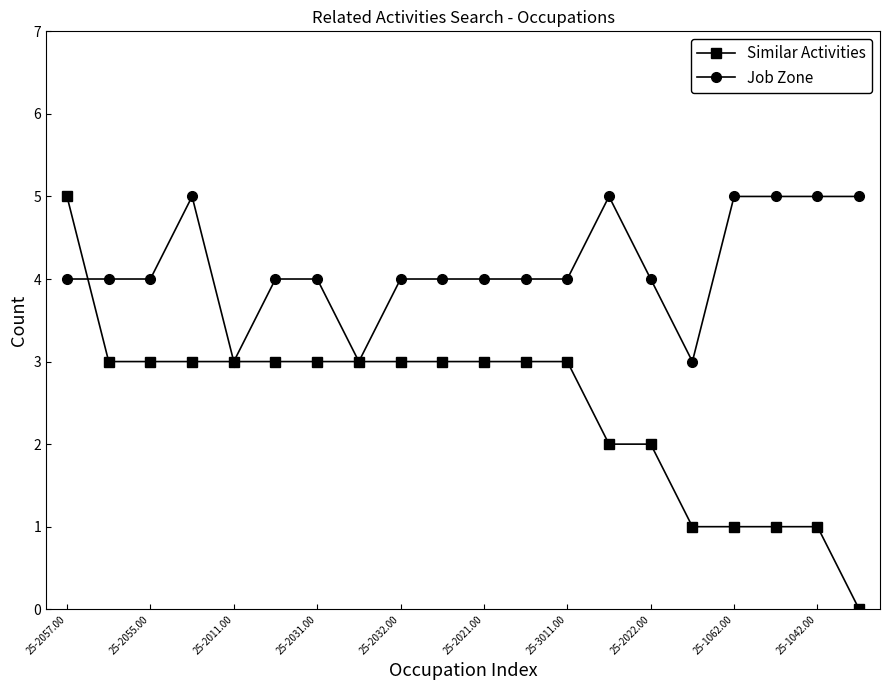

Which series ends up on top after the final intersection of Job Zone and Similar Activities?

Job Zone